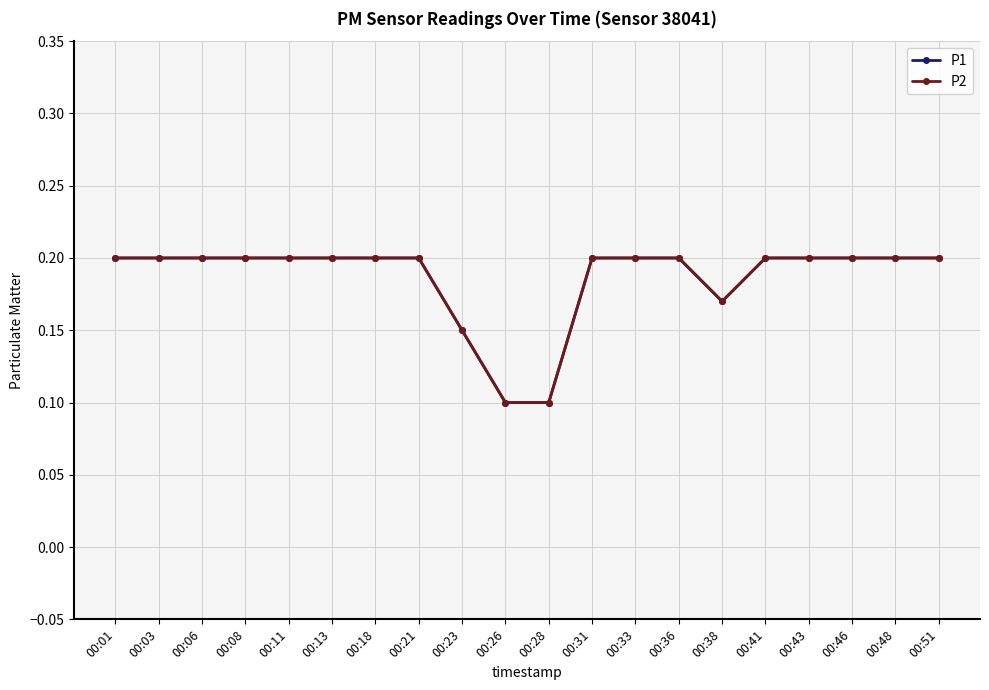

Which category has the lowest value across all series?

00:26